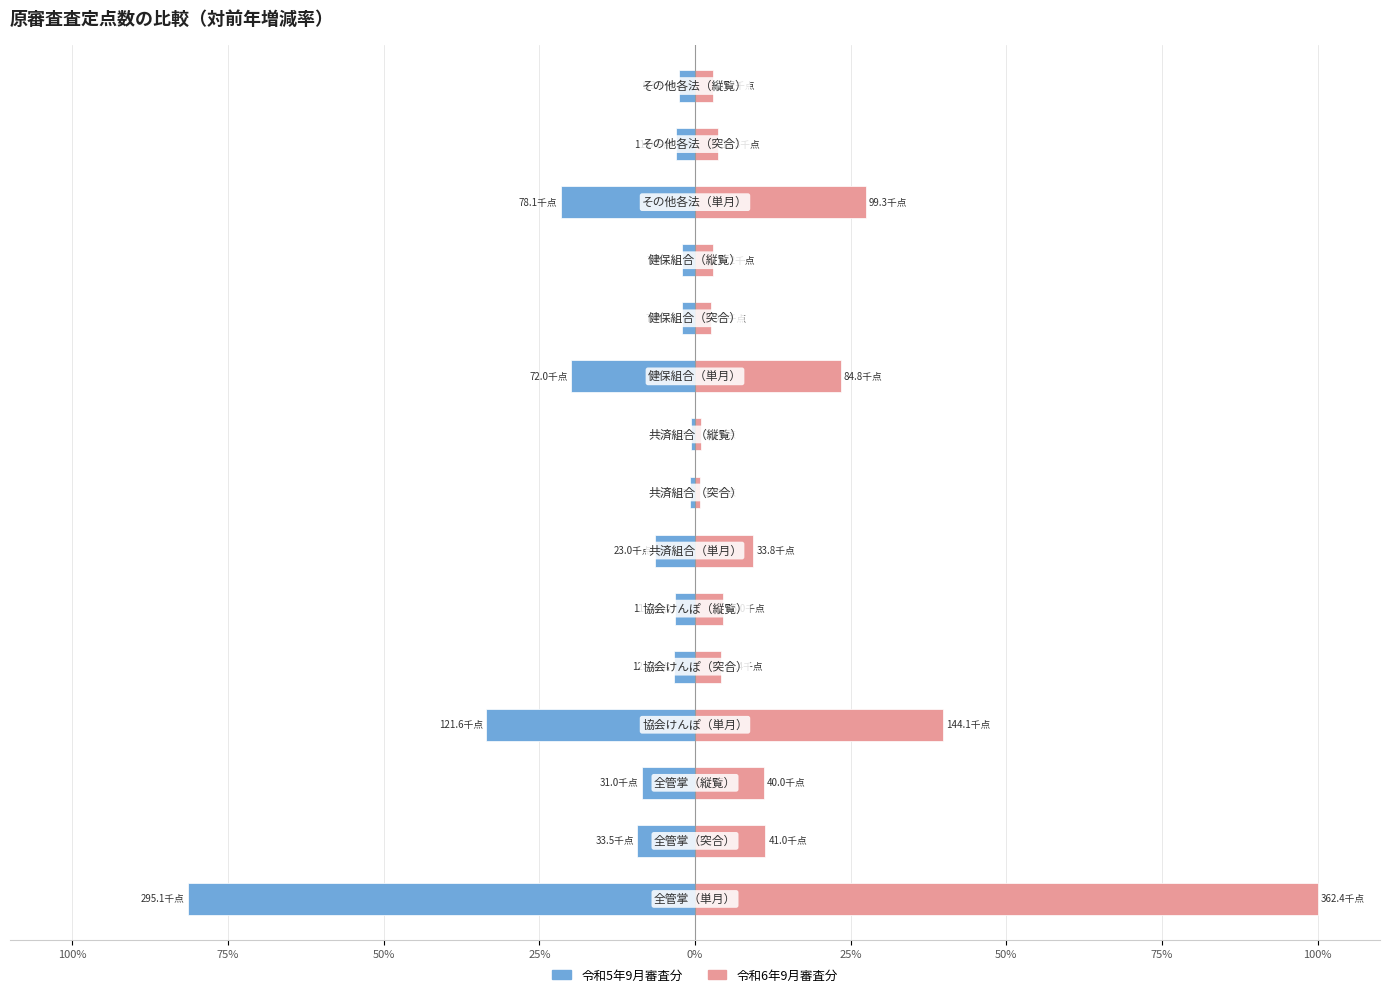

What is the difference between the maximum and minimum values in the 令和6年9月審査分 series?

99.1